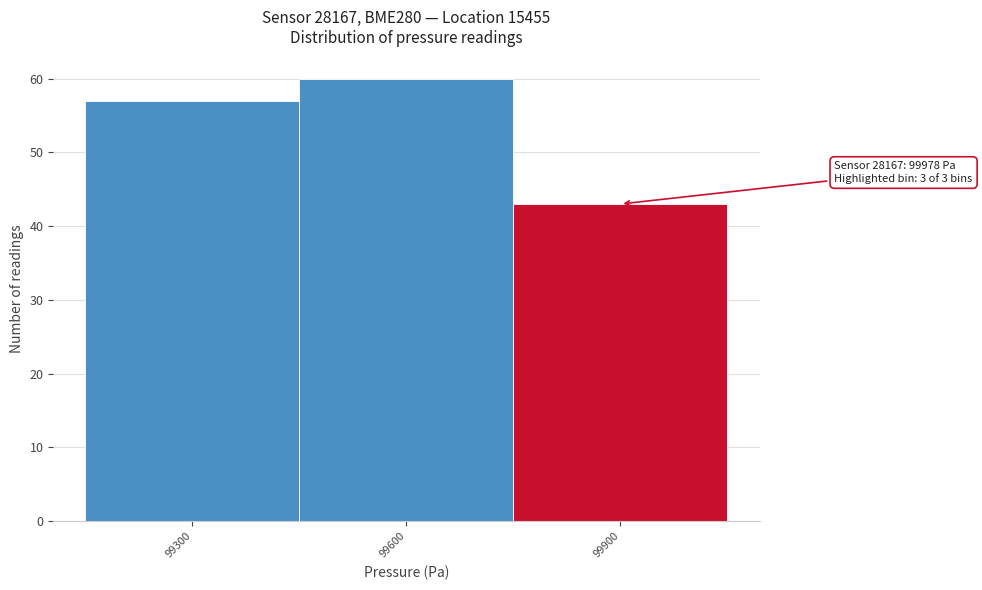

Reading left to right, list all the values displayed in this chart.

99300=57	99600=60	99900=43